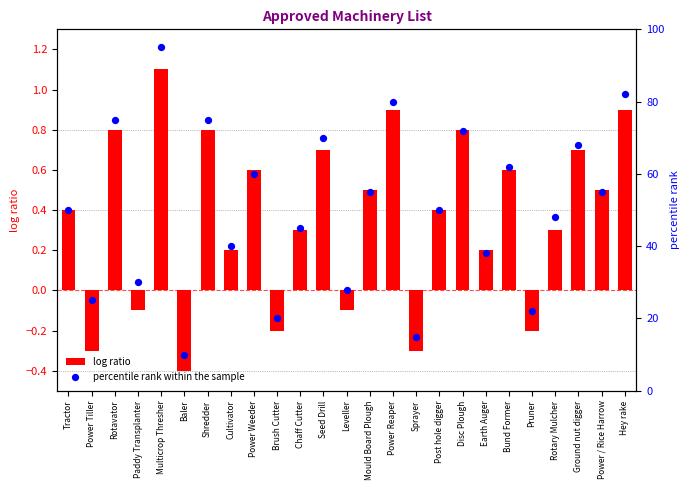

What is the total value across all series at Pruner?

21.8